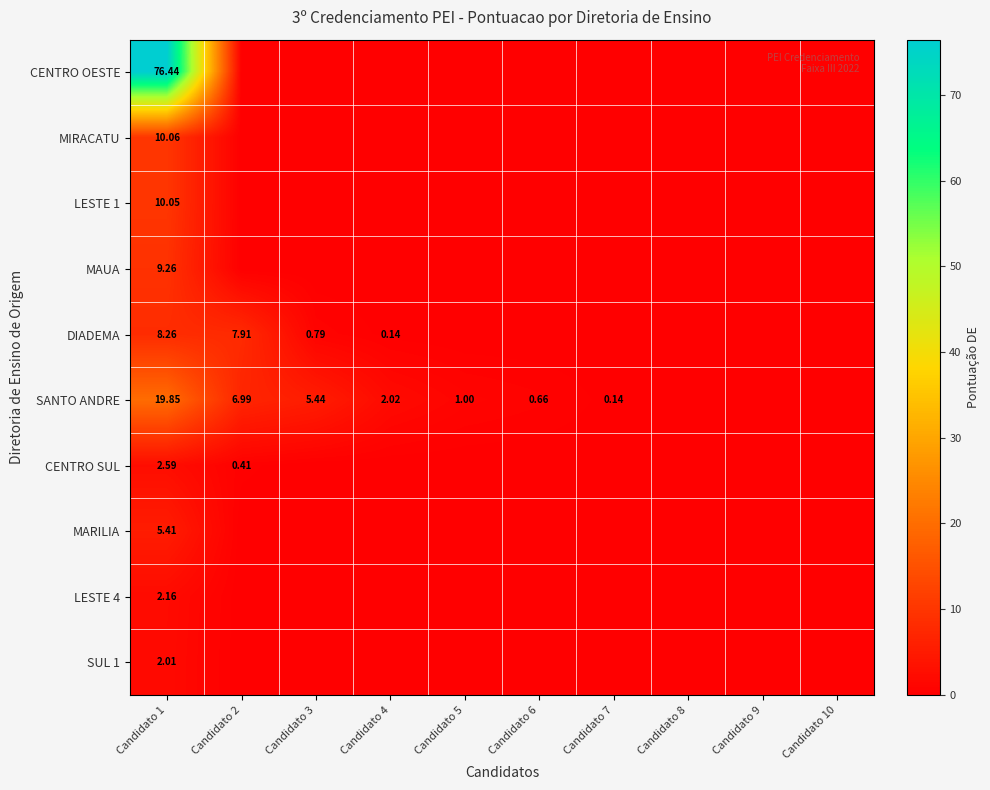

Rank the series by their maximum value, from lowest to highest.

SUL 1, LESTE 4, CENTRO SUL, MARILIA, DIADEMA, MAUA, LESTE 1, MIRACATU, SANTO ANDRE, CENTRO OESTE